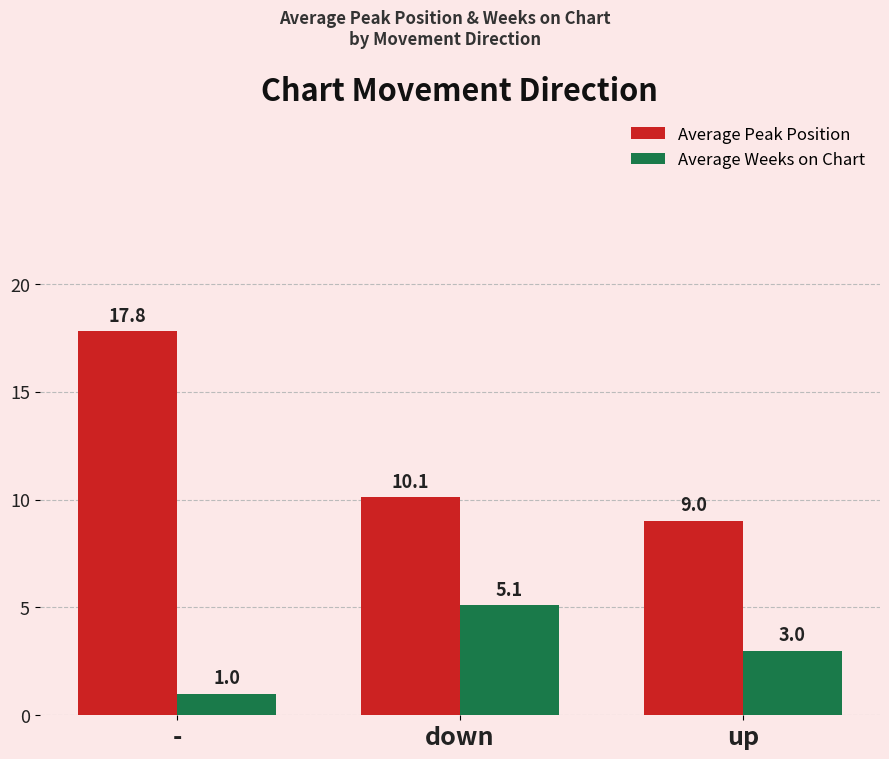

Count the number of categories in the chart.

3